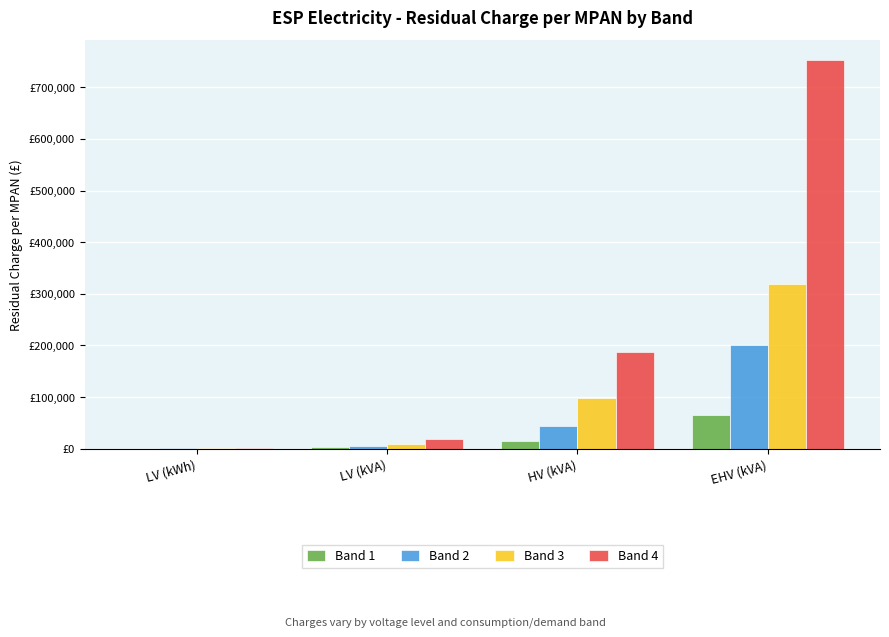

What are all the series names shown in the legend?

Band 1, Band 2, Band 3, Band 4